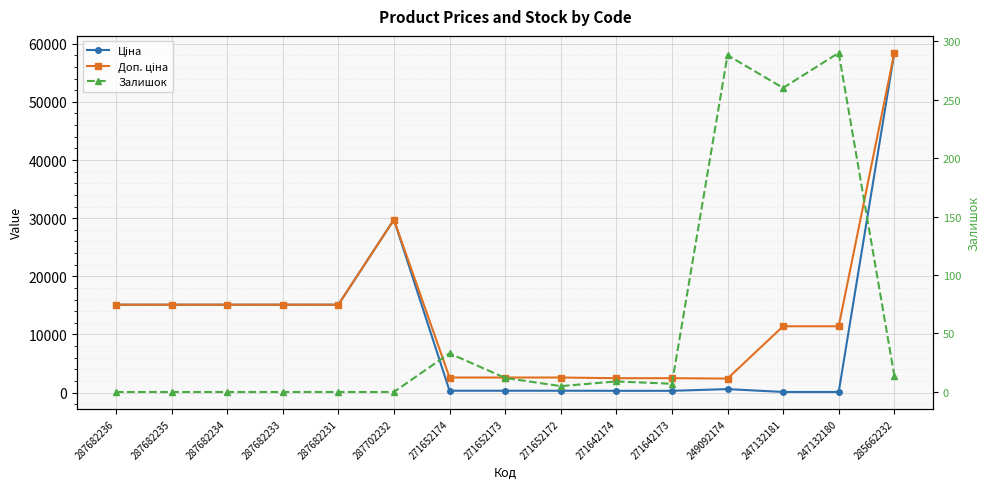

How many data points in Залишок are less than 7?

7